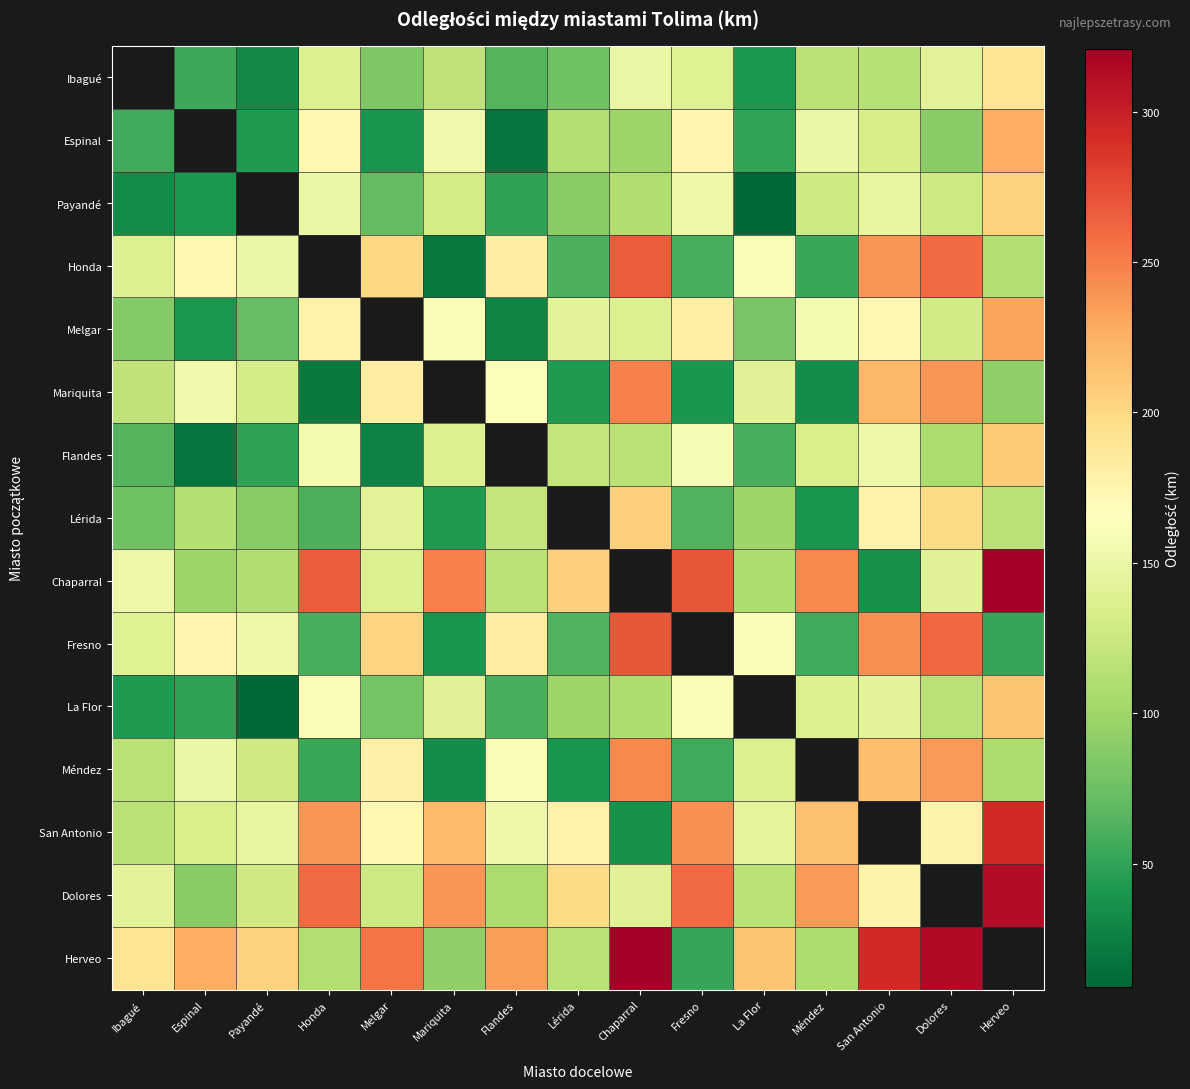

How many distinct data groups are displayed?

15